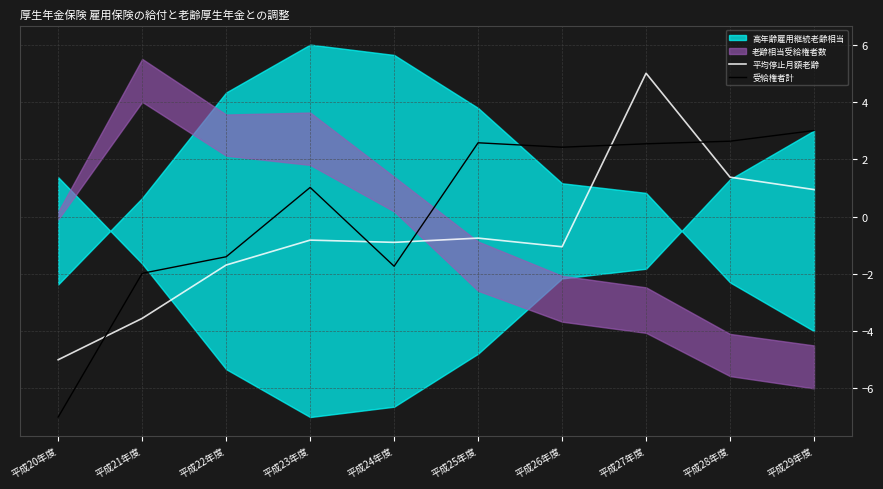

Is it true that 平均停止月額老齢 equals -5.0 at 平成20年度?

True